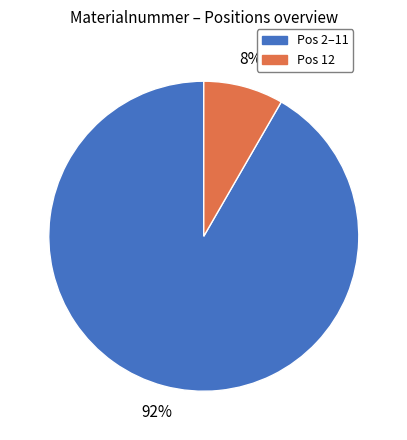

To the nearest percent, what is the average slice percentage?

50%